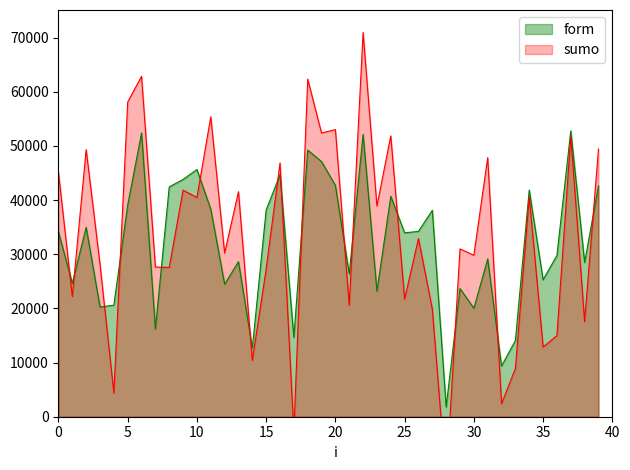

True or false: the data shows 12666.5 at 14.

True